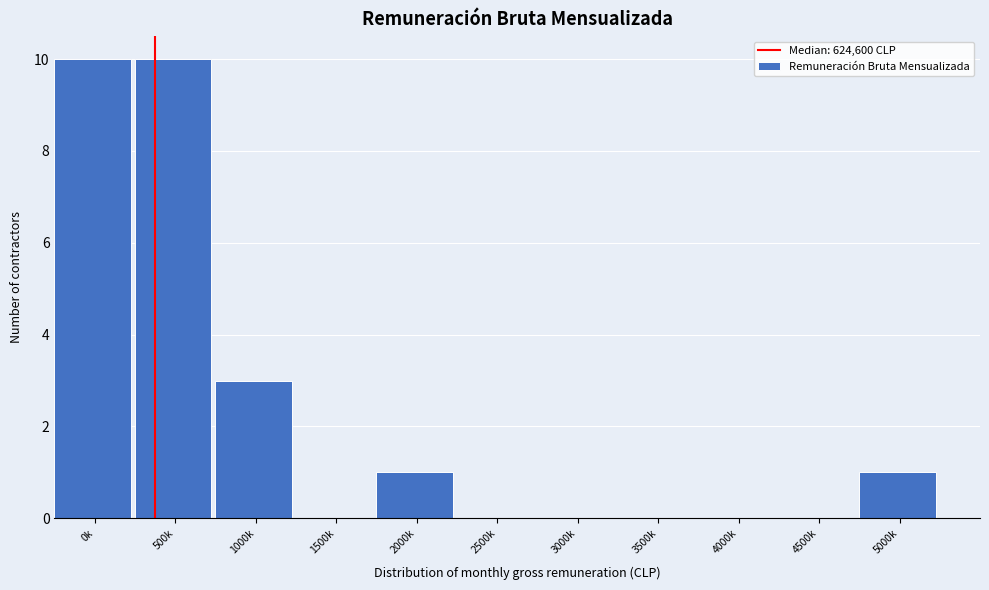

Reading left to right, list all the values displayed in this chart.

0k=10	500k=10	1000k=3	1500k=0	2000k=1	2500k=0	3000k=0	3500k=0	4000k=0	4500k=0	5000k=1